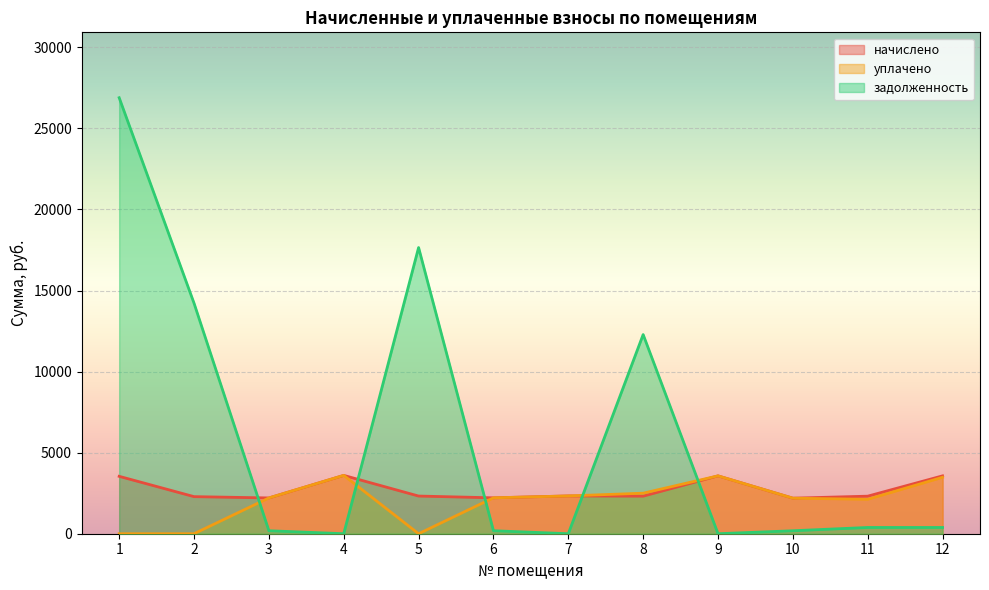

In уплачено, how many points are higher than both neighbors (excluding endpoints)?

2